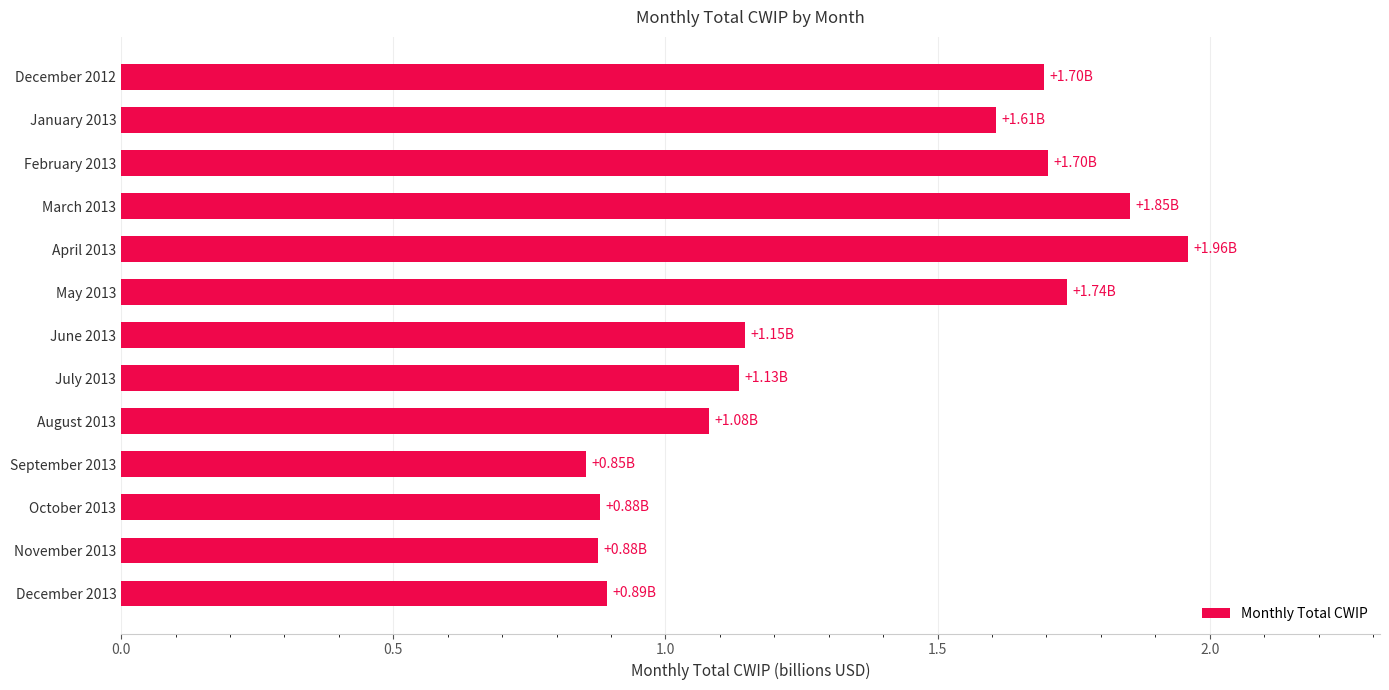

What is the change in value from April 2013 to July 2013?

-0.8